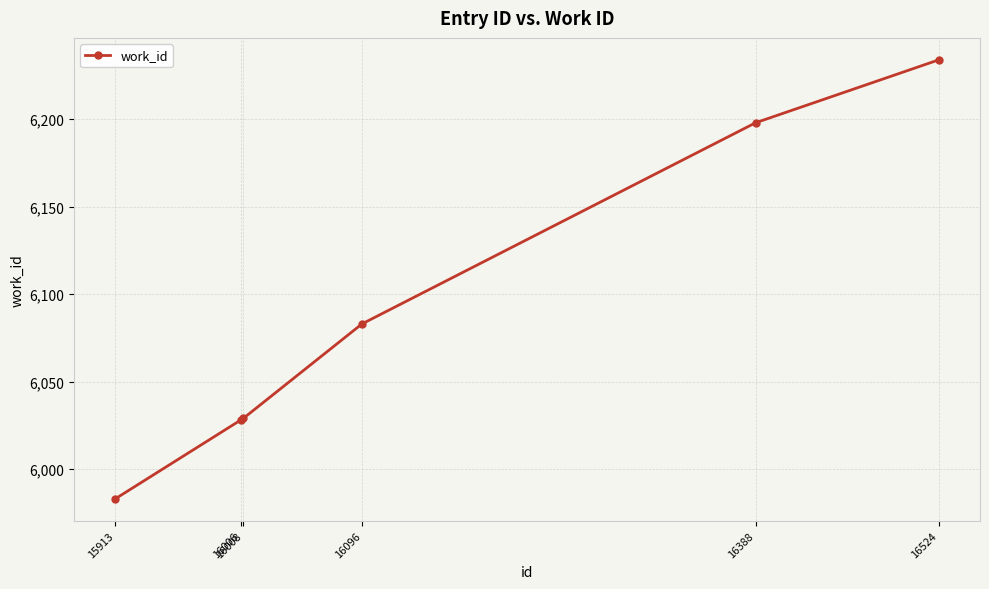

Where is the data nearest to the value 6108?

16096